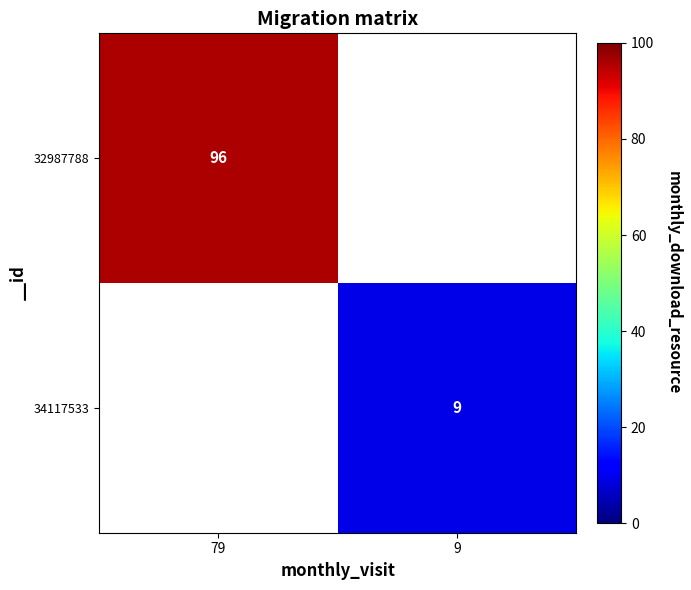

At which category does the chart reach its minimum across all series?

9